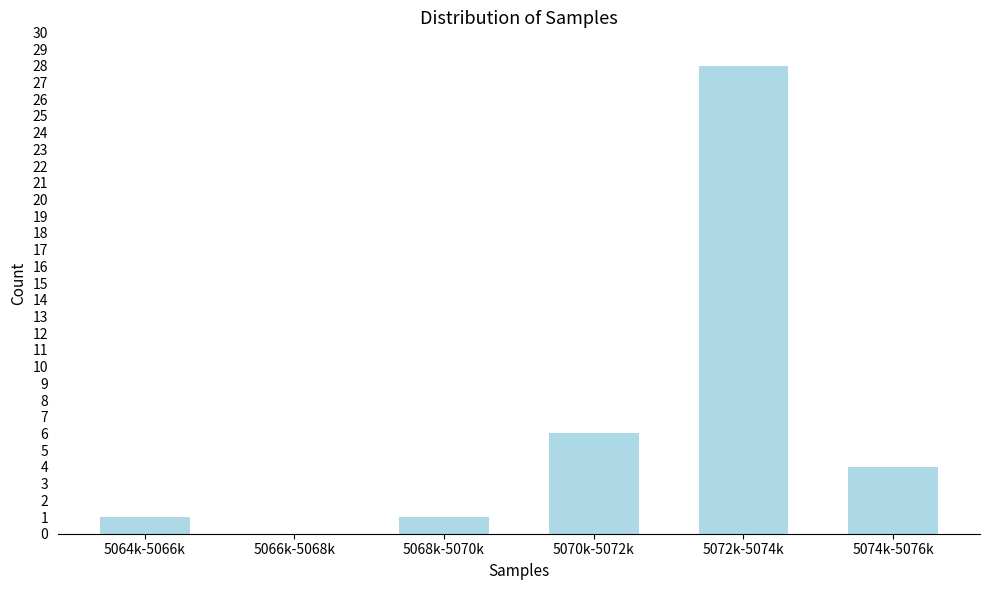

Reading right to left, transcribe all the data shown in this chart.

5074k-5076k=4	5072k-5074k=28	5070k-5072k=6	5068k-5070k=1	5066k-5068k=0	5064k-5066k=1